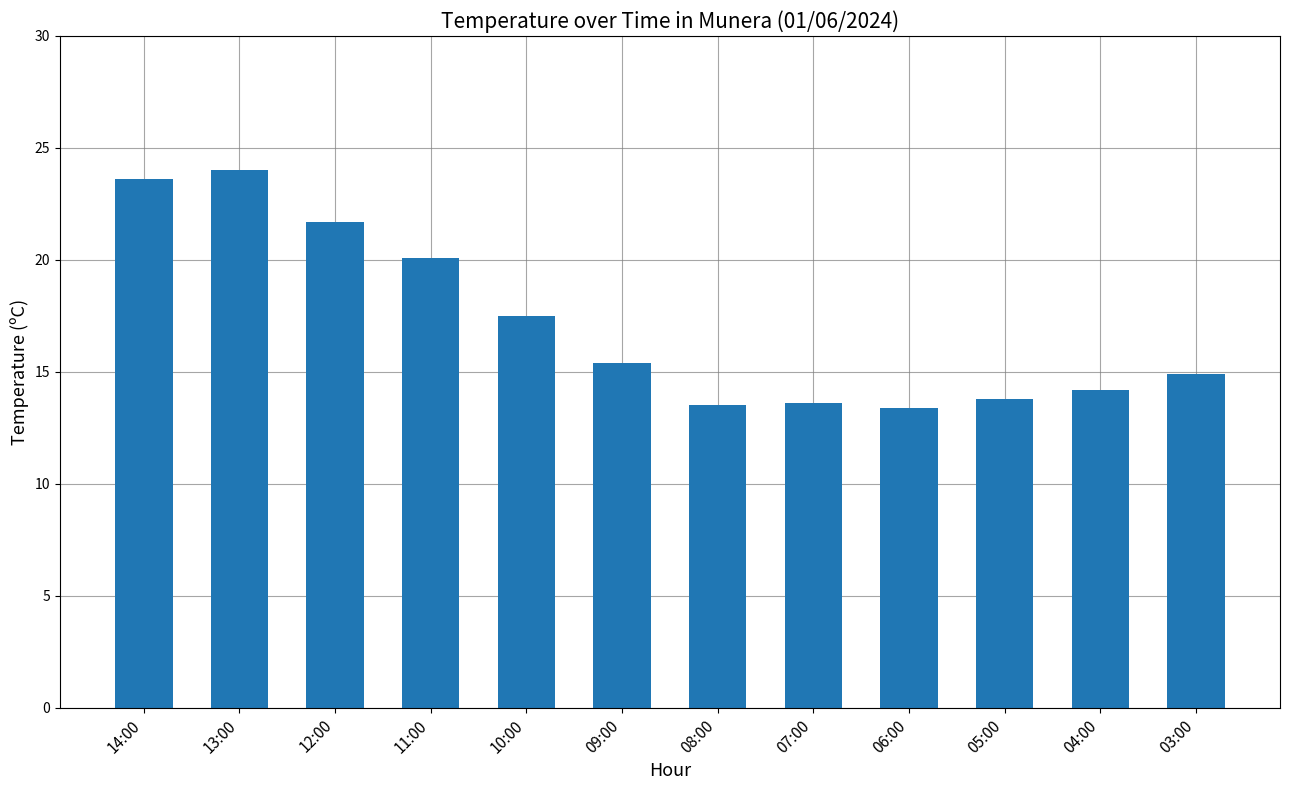

What is the label of the 4th bar from the left?

11:00